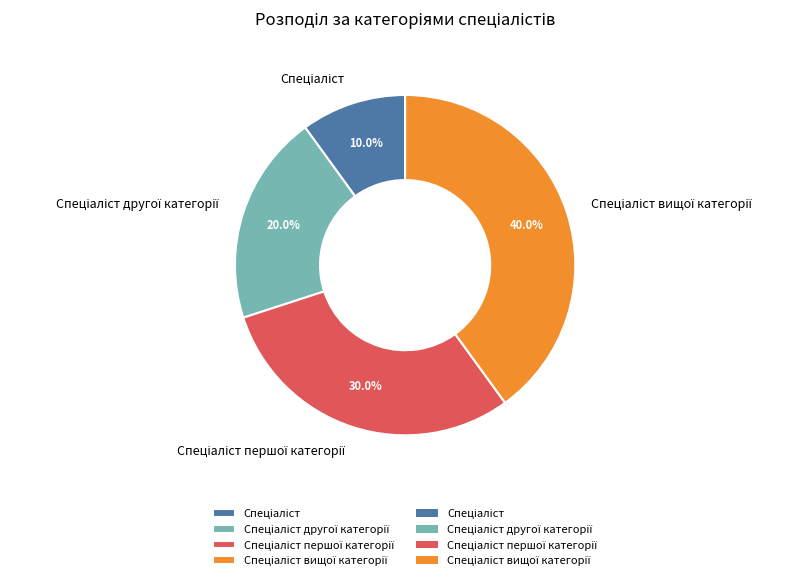

Is there a majority slice in this chart?

No